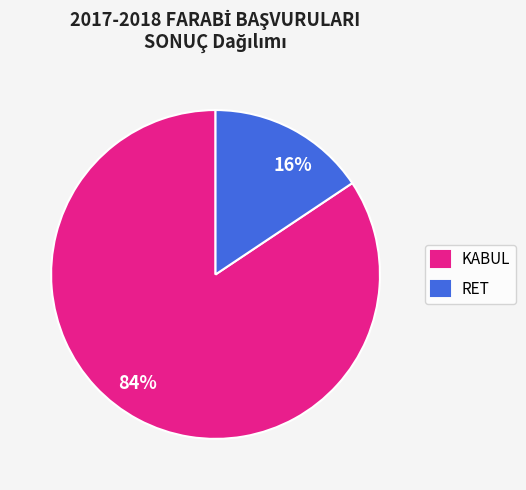

Between RET and KABUL, which is larger?

KABUL